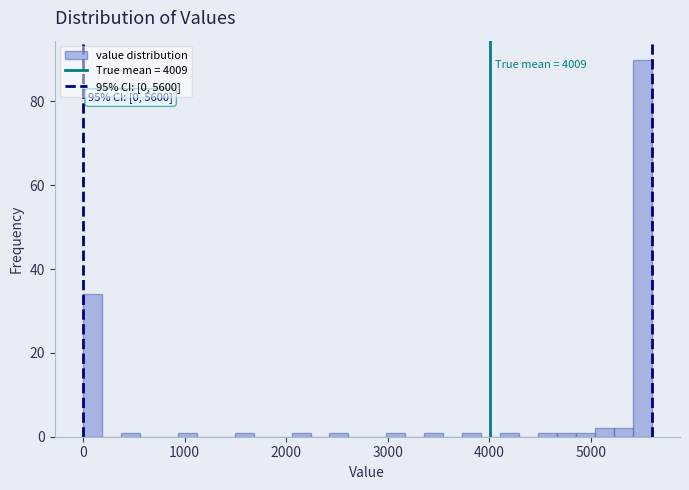

Read against the x-axis, roughly where is the centre of the tallest bar?

5500